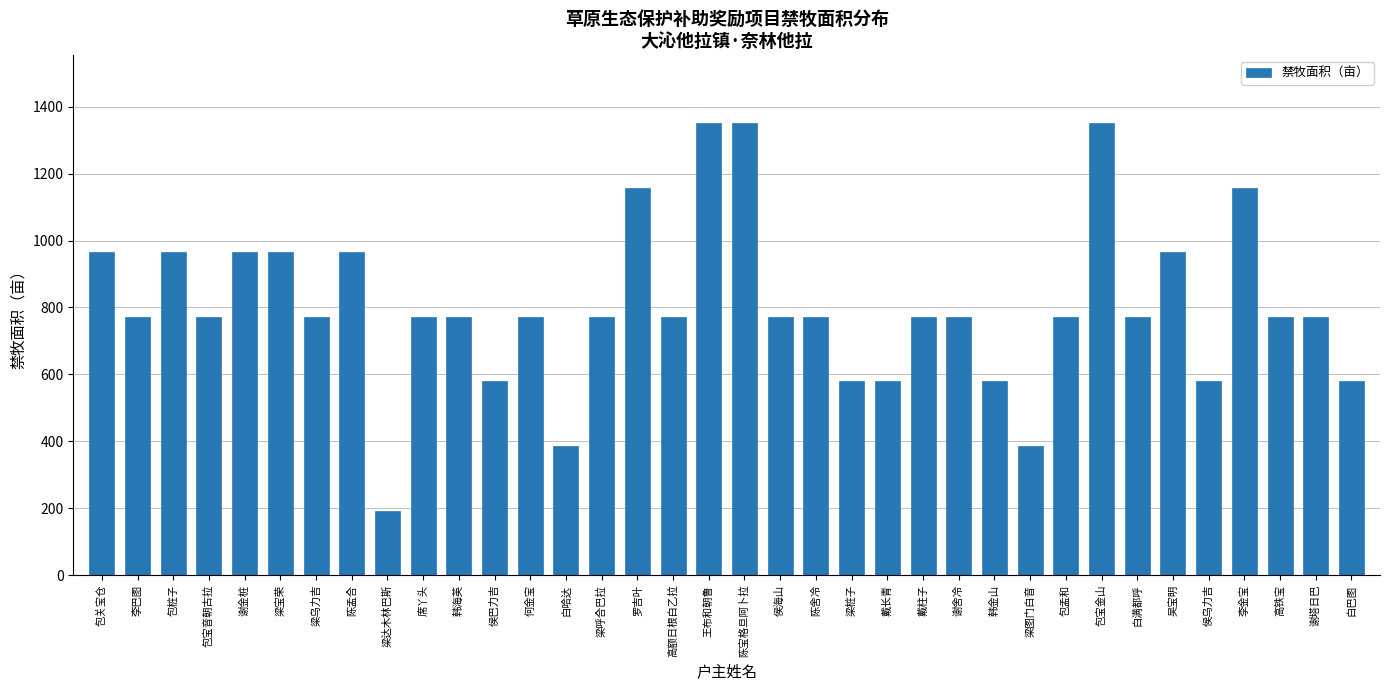

Reading left to right, extract all data points from this chart.

包关宝仓=965	李巴图=772	包桩子=965	包宝音朝古拉=772	谢金桩=965	梁宝荣=965	梁乌力吉=772	陈孟合=965	梁达木林巴斯=193	席丫头=772	韩海英=772	侯巴力吉=579	何金宝=772	白哈达=386	梁呼合巴拉=772	罗吉叶=1158	高额日根白乙拉=772	王布和朝鲁=1351	陈宝格旦阿卜拉=1351	侯海山=772	陈舍冷=772	梁桩子=579	戴长青=579	戴柱子=772	谢舍冷=772	韩金山=579	梁图门白音=386	包孟和=772	包宝金山=1351	白满都呼=772	吴宝明=965	侯乌力吉=579	李金宝=1158	高铁宝=772	谢塔日巴=772	白巴图=579